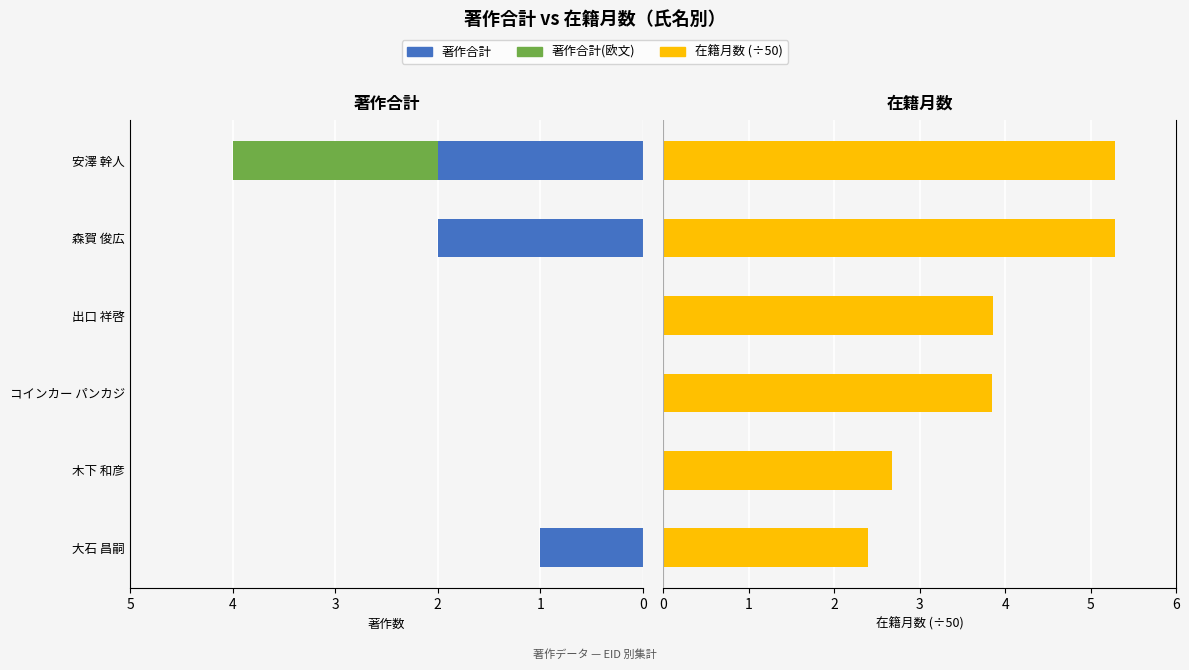

What are all the series names shown in the legend?

著作合計, 著作合計(欧文), 在籍月数 (÷50)